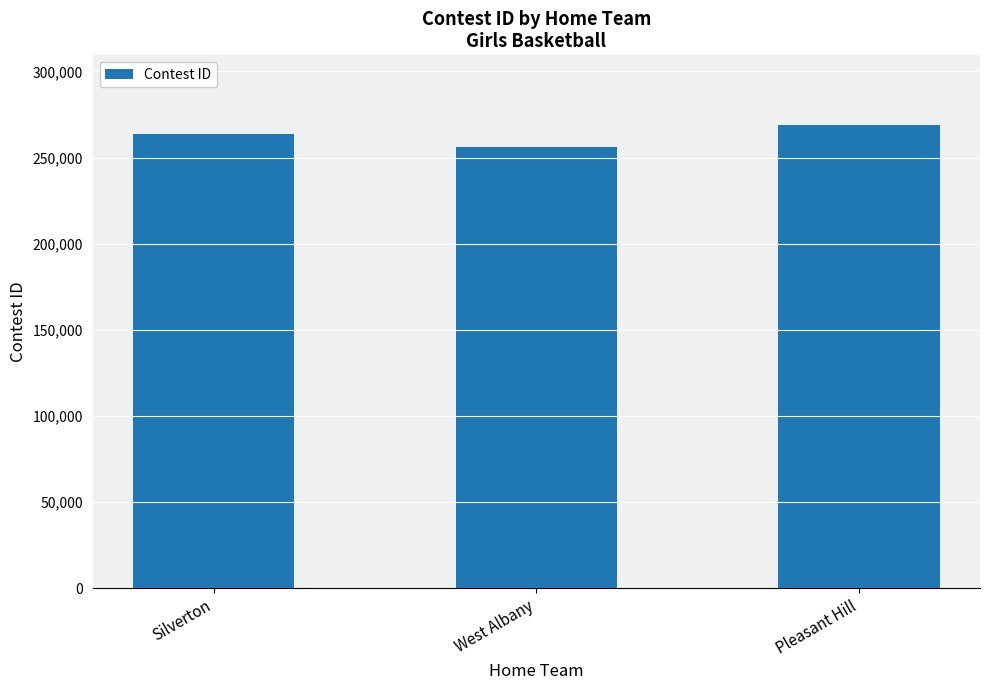

What is the difference between the values at Pleasant Hill and Silverton?

5335